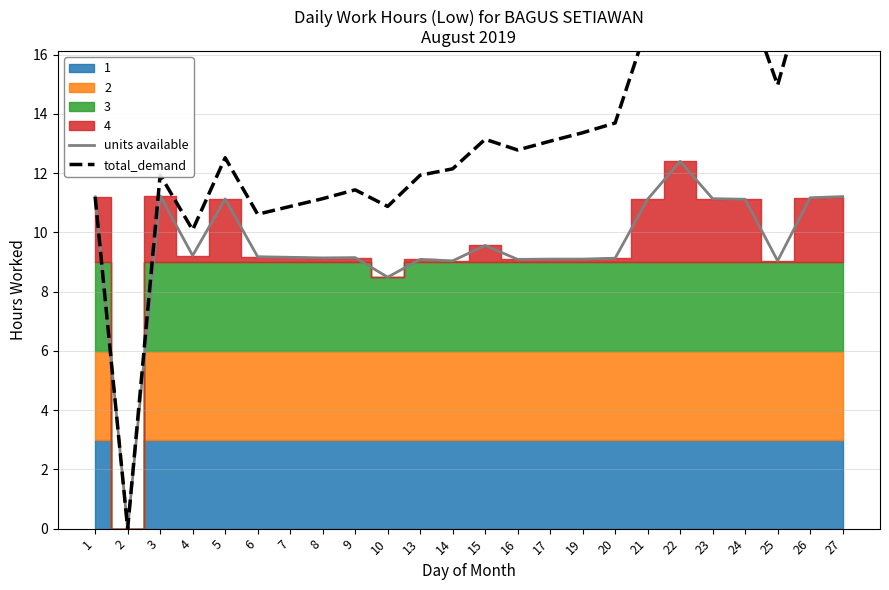

At which label is units available closest to 6?

10